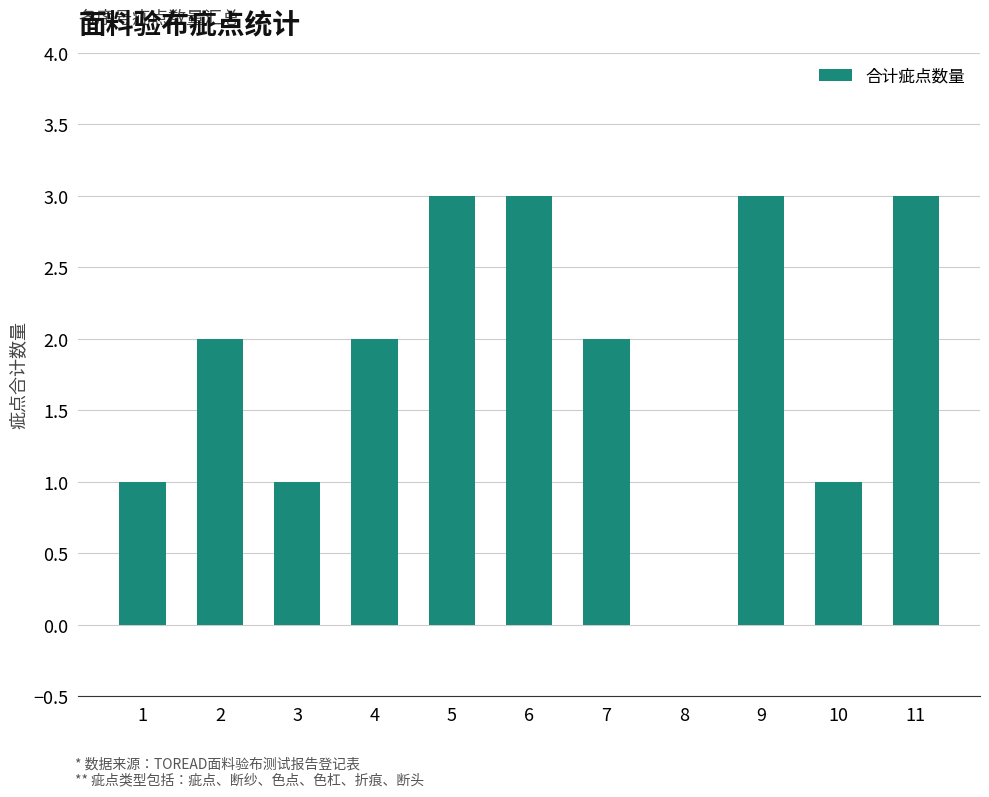

What is the sum of all values?

21